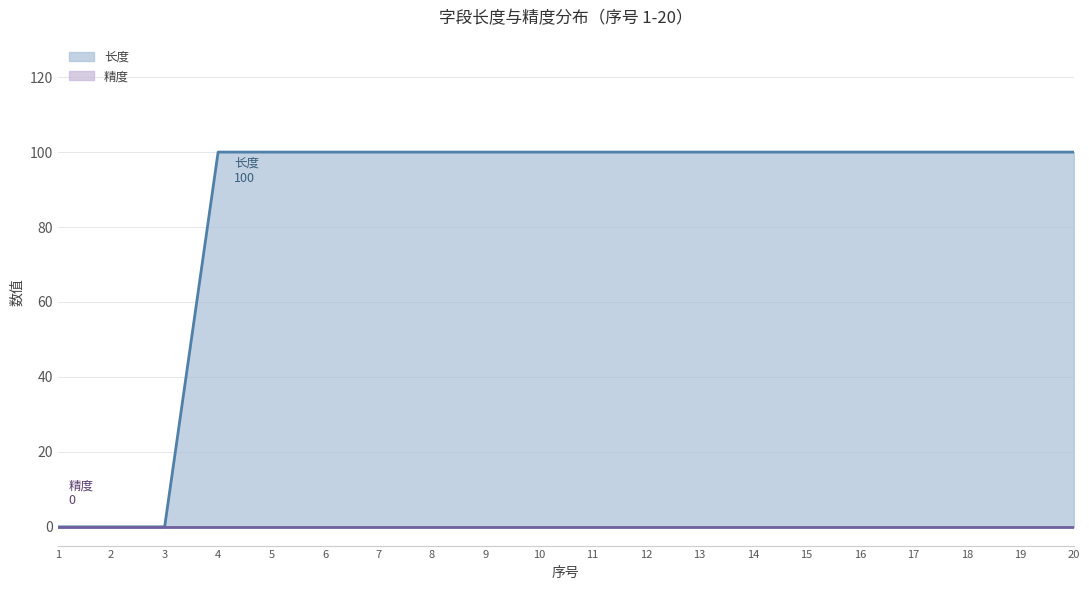

What is the average value?

85